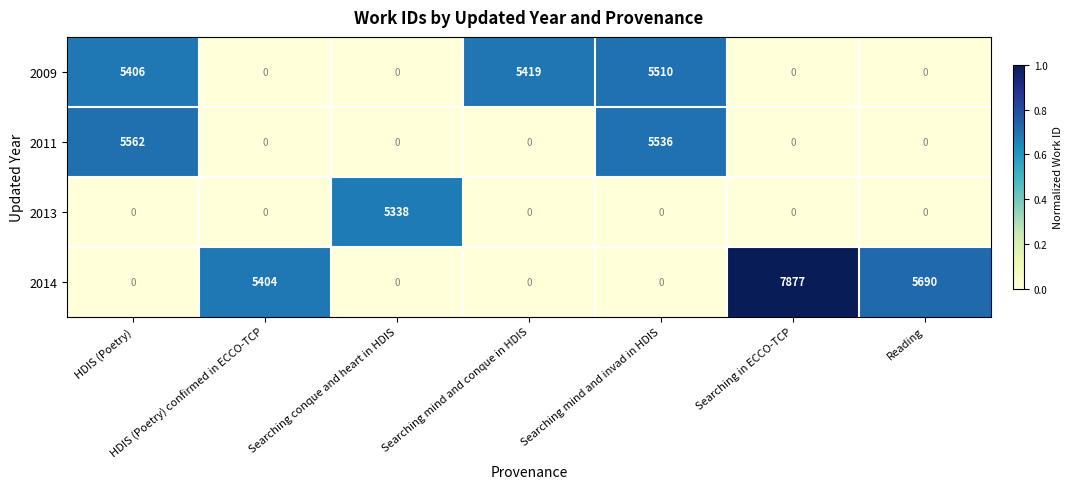

How many values in 2009 are above zero?

3